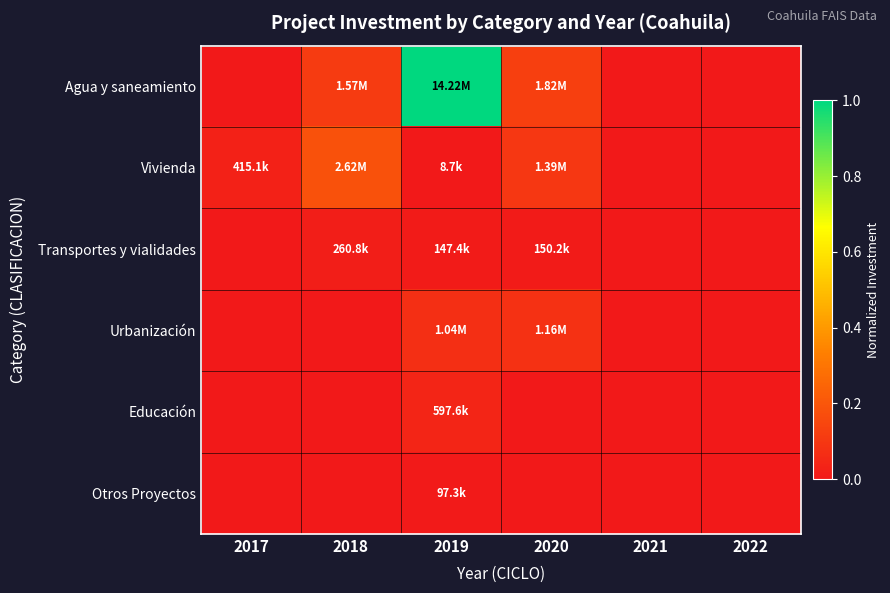

At which category is the sum across all series the highest?

2019